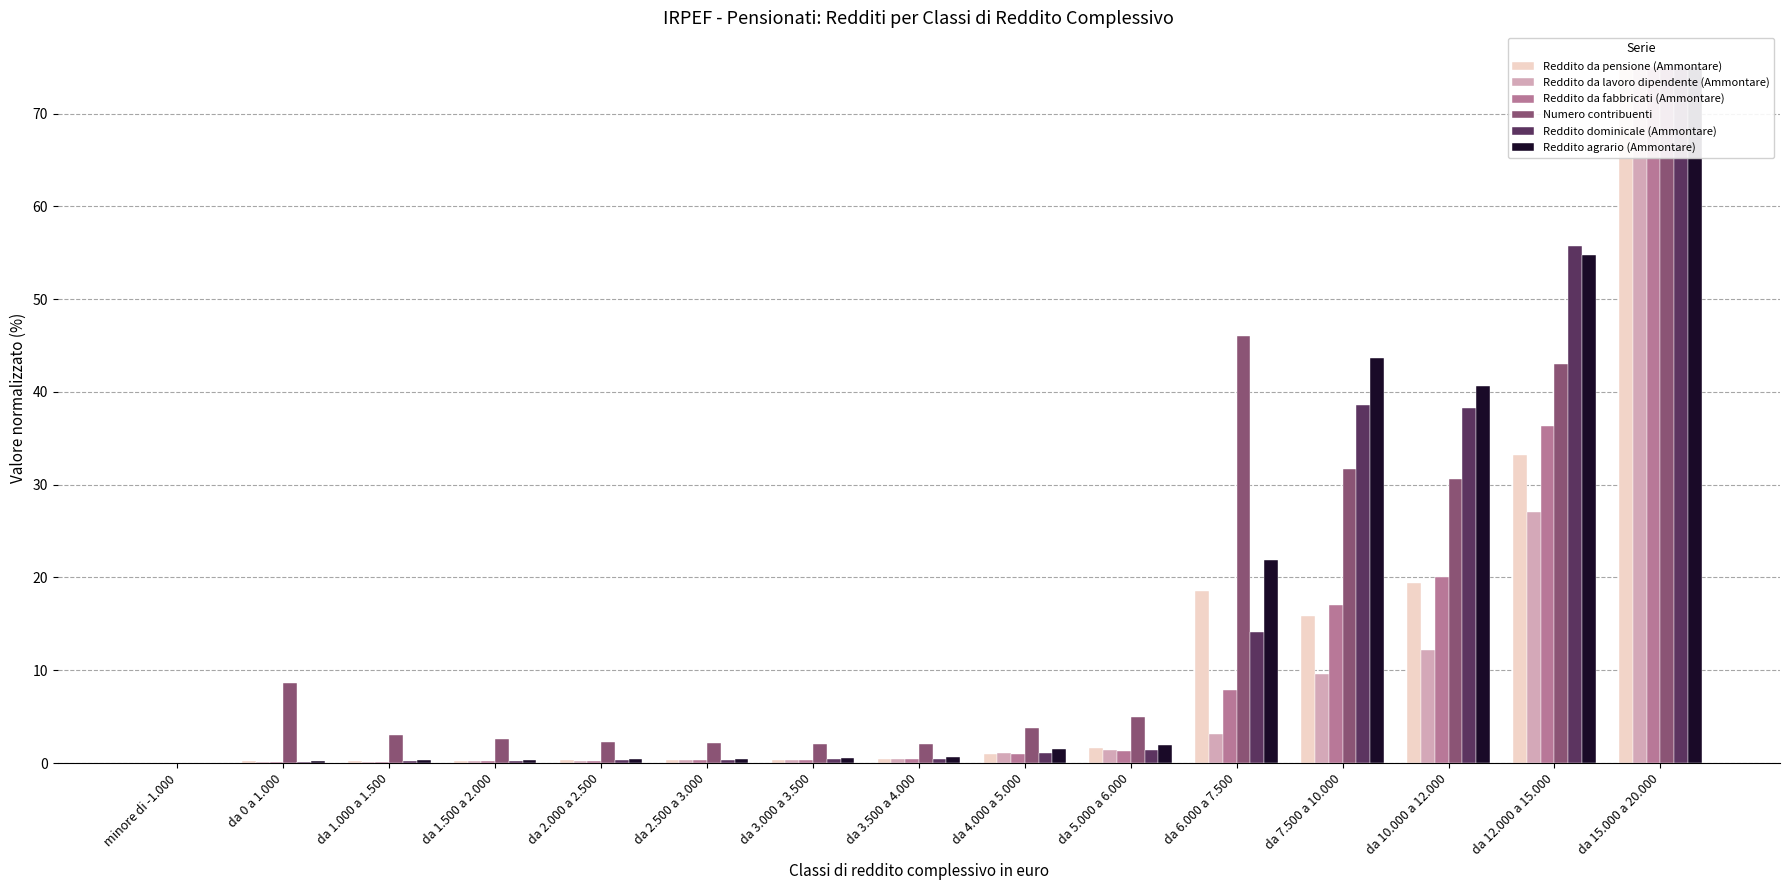

Reading left to right, list all the values displayed in this chart.

Reddito da pensione (Ammontare): minore di -1.000=0.0	da 0 a 1.000=0.2	da 1.000 a 1.500=0.2	da 1.500 a 2.000=0.3	da 2.000 a 2.500=0.3	da 2.500 a 3.000=0.3	da 3.000 a 3.500=0.4	da 3.500 a 4.000=0.4	da 4.000 a 5.000=1.0	da 5.000 a 6.000=1.6	da 6.000 a 7.500=18.6	da 7.500 a 10.000=15.9	da 10.000 a 12.000=19.4	da 12.000 a 15.000=33.2	da 15.000 a 20.000=75.0
Reddito da lavoro dipendente (Ammontare): minore di -1.000=0.0	da 0 a 1.000=0.1	da 1.000 a 1.500=0.1	da 1.500 a 2.000=0.2	da 2.000 a 2.500=0.2	da 2.500 a 3.000=0.3	da 3.000 a 3.500=0.4	da 3.500 a 4.000=0.4	da 4.000 a 5.000=1.0	da 5.000 a 6.000=1.4	da 6.000 a 7.500=3.1	da 7.500 a 10.000=9.6	da 10.000 a 12.000=12.1	da 12.000 a 15.000=27.1	da 15.000 a 20.000=75.0
Reddito da fabbricati (Ammontare): minore di -1.000=0.0	da 0 a 1.000=0.1	da 1.000 a 1.500=0.1	da 1.500 a 2.000=0.2	da 2.000 a 2.500=0.3	da 2.500 a 3.000=0.3	da 3.000 a 3.500=0.4	da 3.500 a 4.000=0.4	da 4.000 a 5.000=1.0	da 5.000 a 6.000=1.3	da 6.000 a 7.500=7.9	da 7.500 a 10.000=17.0	da 10.000 a 12.000=20.0	da 12.000 a 15.000=36.3	da 15.000 a 20.000=75.0
Numero contribuenti: minore di -1.000=0.0	da 0 a 1.000=8.6	da 1.000 a 1.500=3.0	da 1.500 a 2.000=2.5	da 2.000 a 2.500=2.3	da 2.500 a 3.000=2.1	da 3.000 a 3.500=2.0	da 3.500 a 4.000=2.0	da 4.000 a 5.000=3.8	da 5.000 a 6.000=5.0	da 6.000 a 7.500=46.0	da 7.500 a 10.000=31.7	da 10.000 a 12.000=30.6	da 12.000 a 15.000=43.0	da 15.000 a 20.000=75.0
Reddito dominicale (Ammontare): minore di -1.000=0.0	da 0 a 1.000=0.1	da 1.000 a 1.500=0.2	da 1.500 a 2.000=0.3	da 2.000 a 2.500=0.3	da 2.500 a 3.000=0.4	da 3.000 a 3.500=0.4	da 3.500 a 4.000=0.5	da 4.000 a 5.000=1.1	da 5.000 a 6.000=1.4	da 6.000 a 7.500=14.1	da 7.500 a 10.000=38.6	da 10.000 a 12.000=38.2	da 12.000 a 15.000=55.8	da 15.000 a 20.000=75.0
Reddito agrario (Ammontare): minore di -1.000=0.0	da 0 a 1.000=0.2	da 1.000 a 1.500=0.3	da 1.500 a 2.000=0.4	da 2.000 a 2.500=0.4	da 2.500 a 3.000=0.5	da 3.000 a 3.500=0.6	da 3.500 a 4.000=0.6	da 4.000 a 5.000=1.5	da 5.000 a 6.000=1.9	da 6.000 a 7.500=21.9	da 7.500 a 10.000=43.7	da 10.000 a 12.000=40.7	da 12.000 a 15.000=54.8	da 15.000 a 20.000=75.0